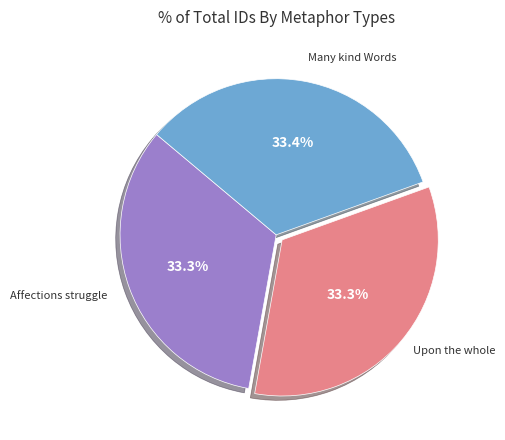

Is there a majority slice in this chart?

No